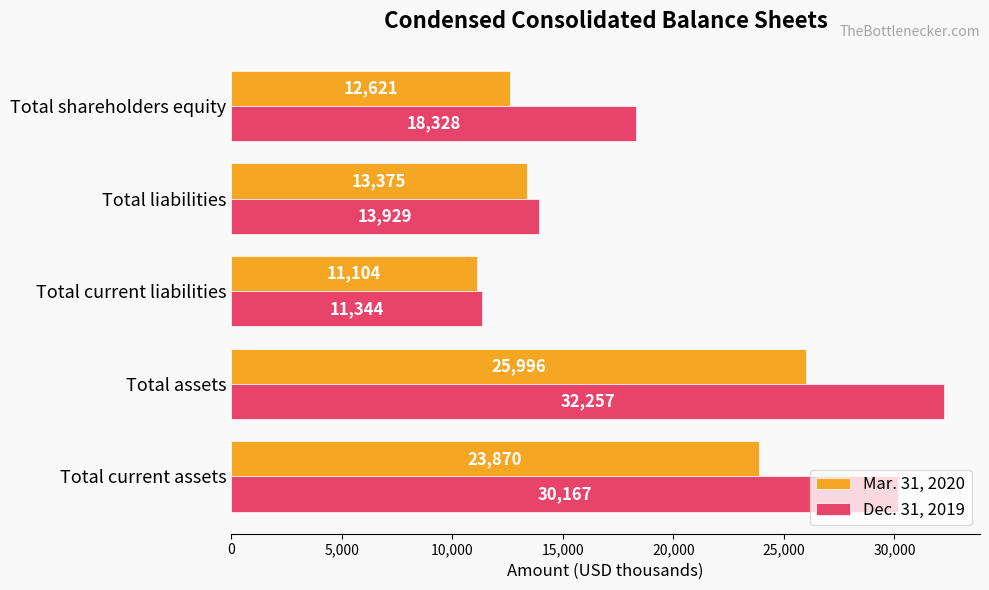

Which series has the largest range (max minus min)?

Dec. 31, 2019